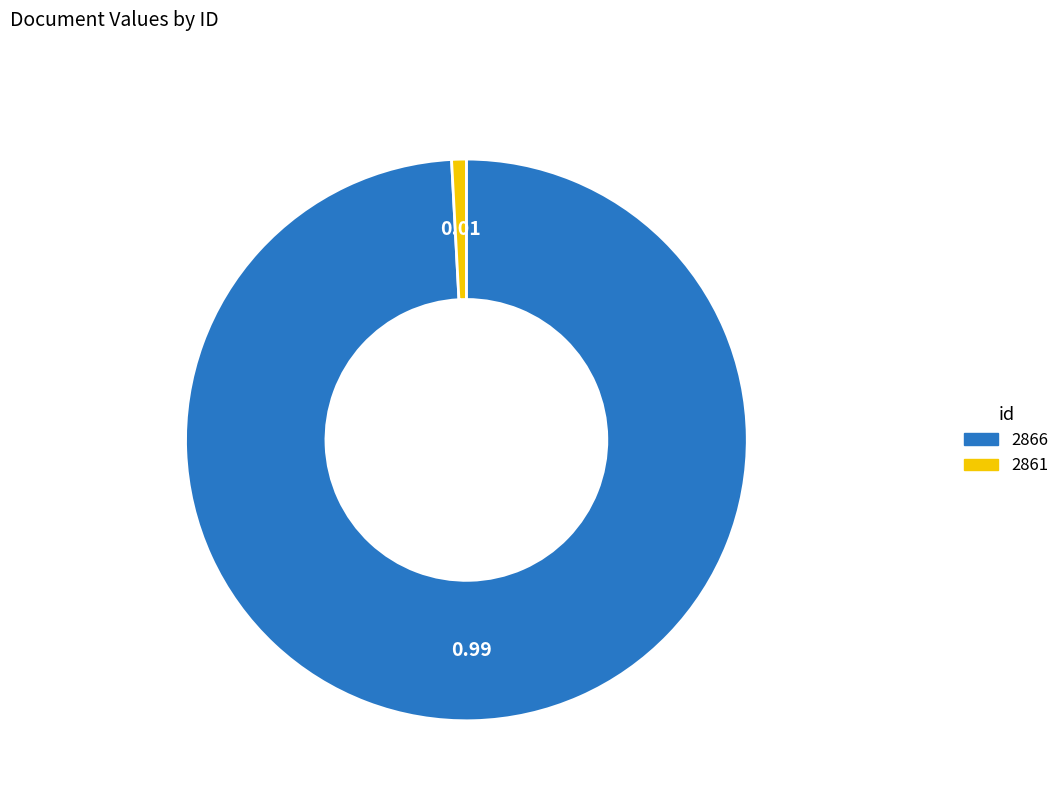

Which has a higher value, 2866 or 2861?

2866